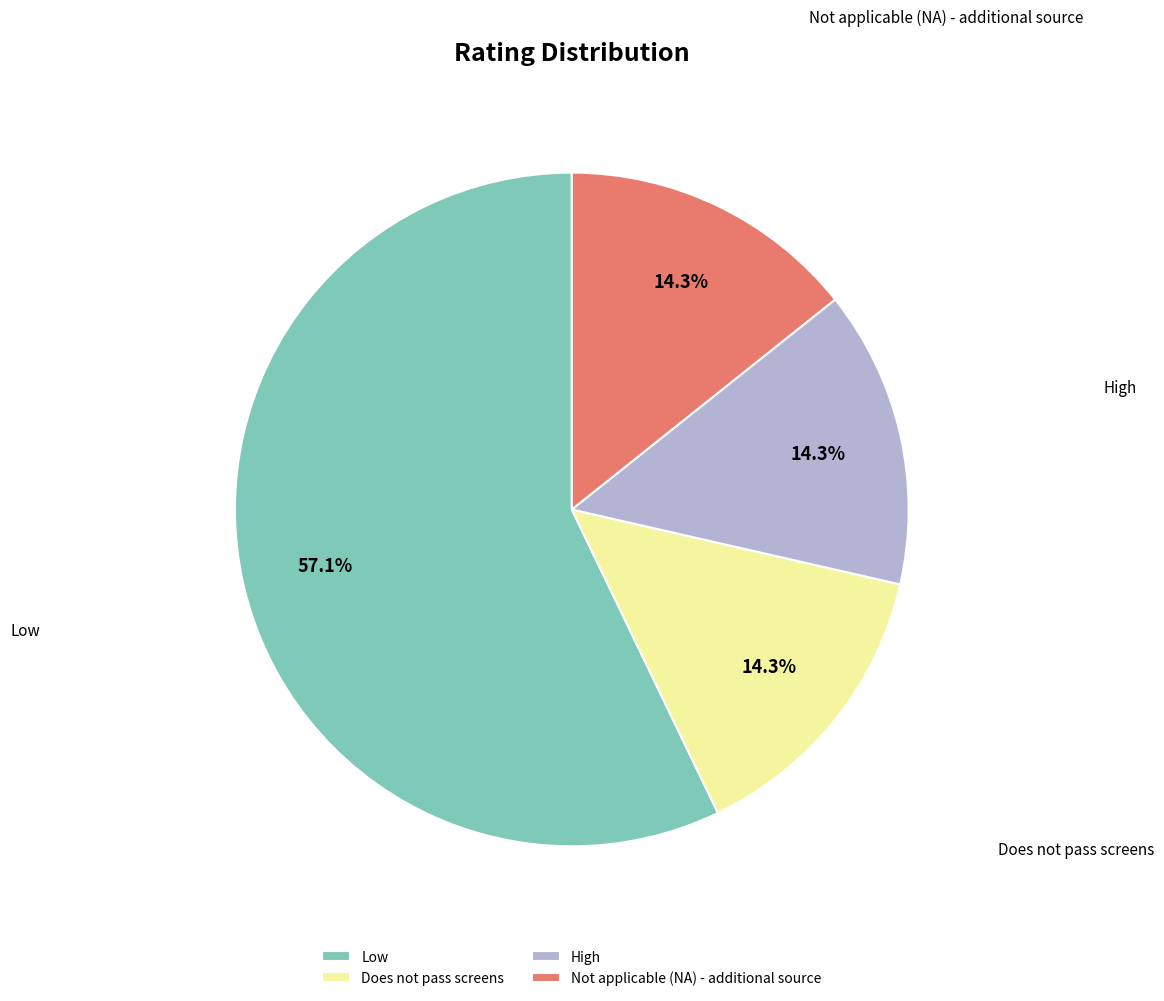

Which slice is the largest?

Low